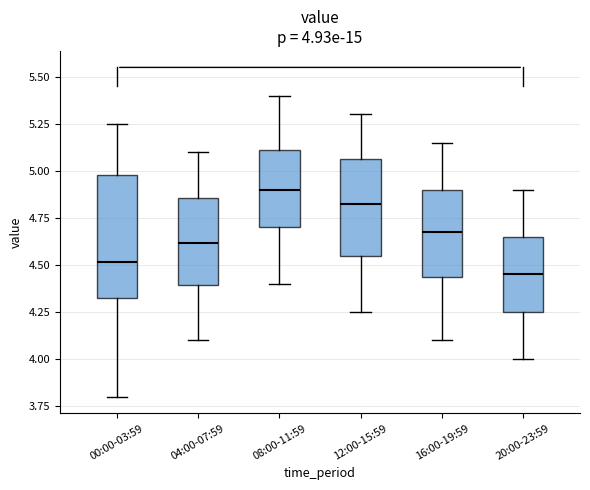

Comparing the boxes themselves (not the whiskers), which one is the tallest?

00:00-03:59